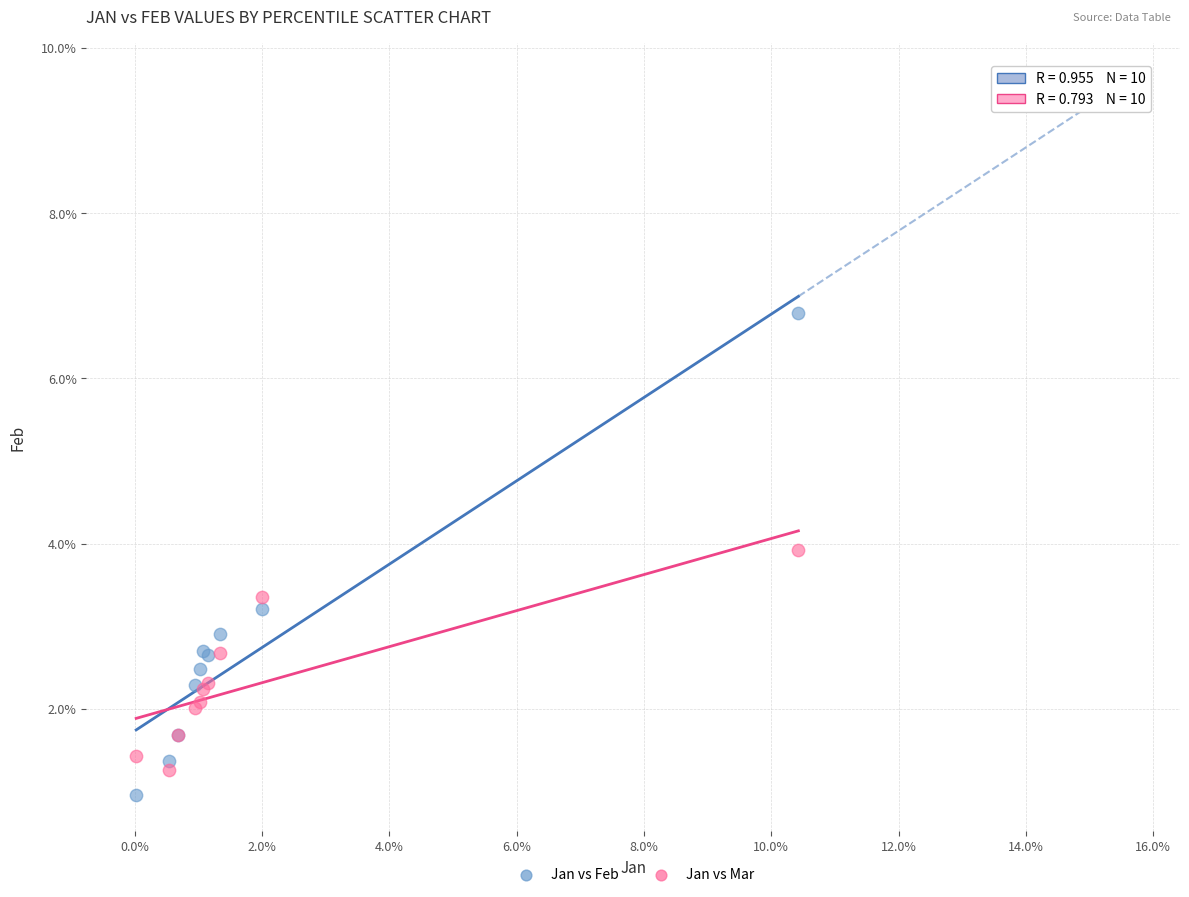

Which series reaches the maximum Y coordinate?

Jan vs Feb